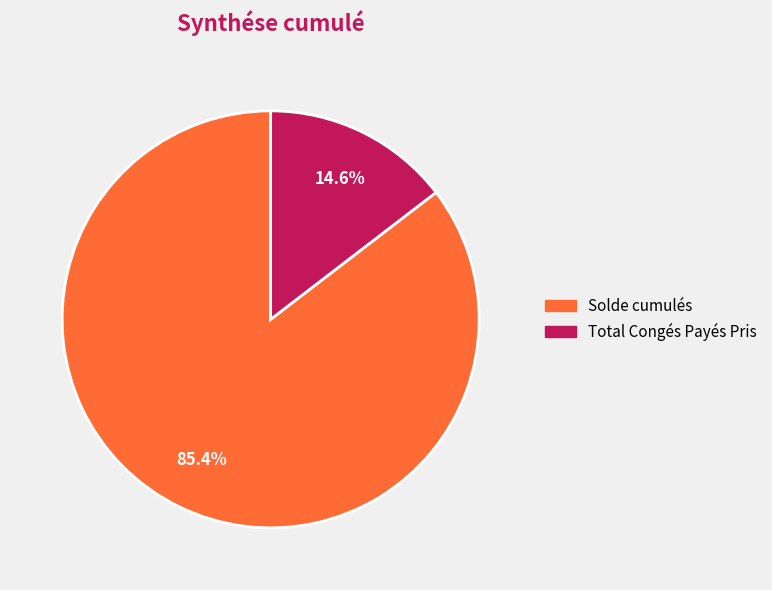

To the nearest percent, what portion does Solde cumulés represent?

85%